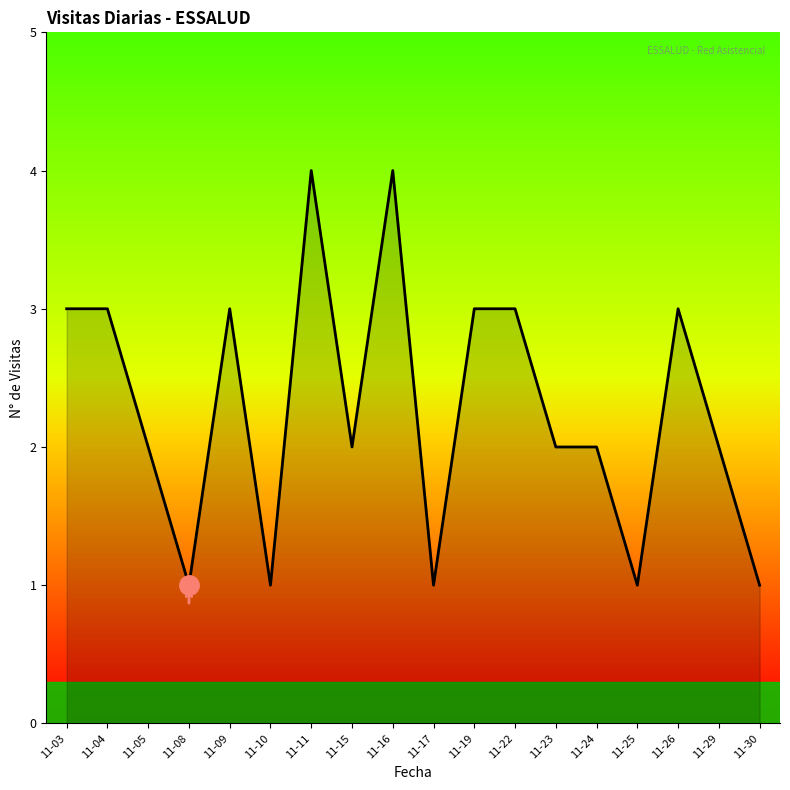

How many lines are shown in the chart?

1